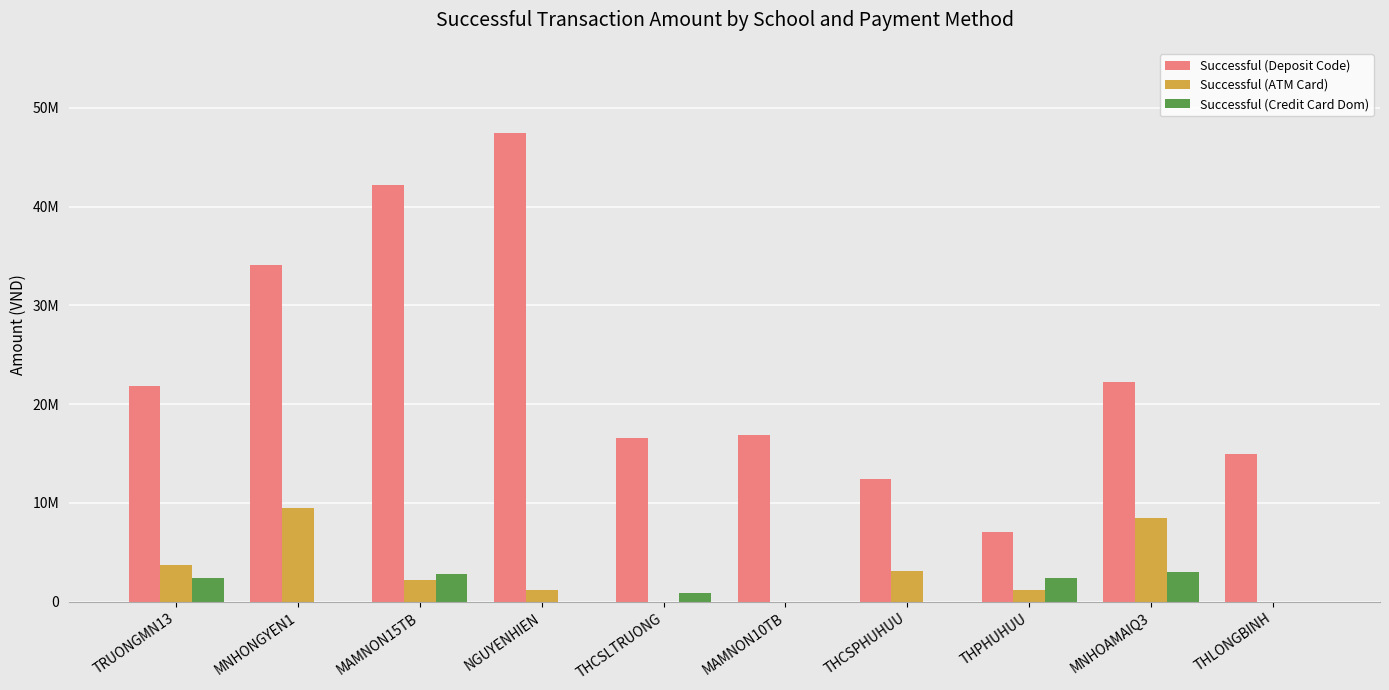

Are the bars grouped side by side (vs. stacked)?

Yes